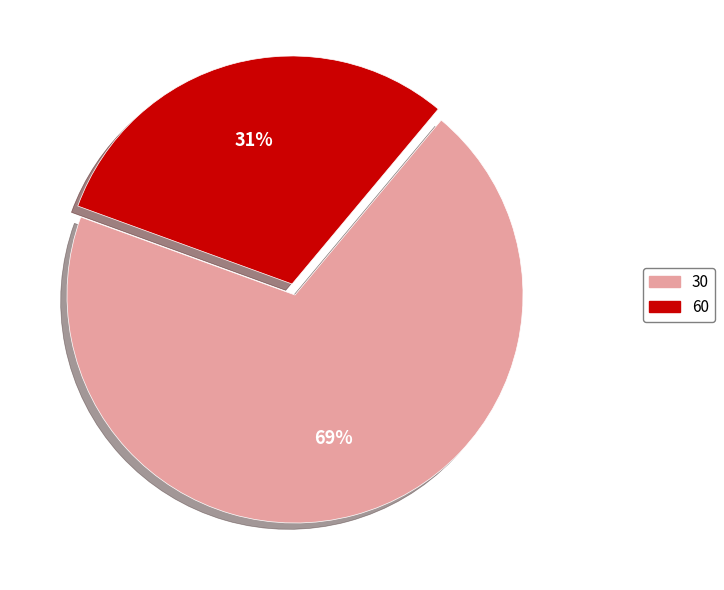

To the nearest percent, what percentage of the pie is 30?

69%